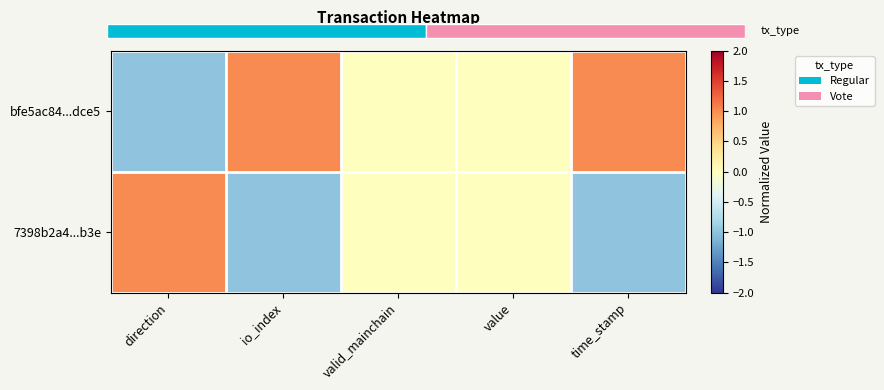

What value does the 7398b2a4...b3e series have at direction?

1